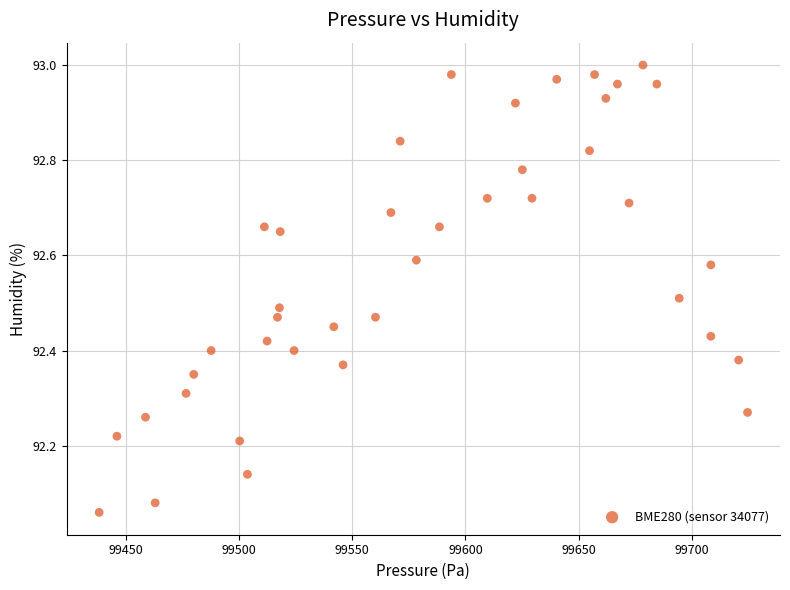

What is the range of Y values (max minus min)?

0.9